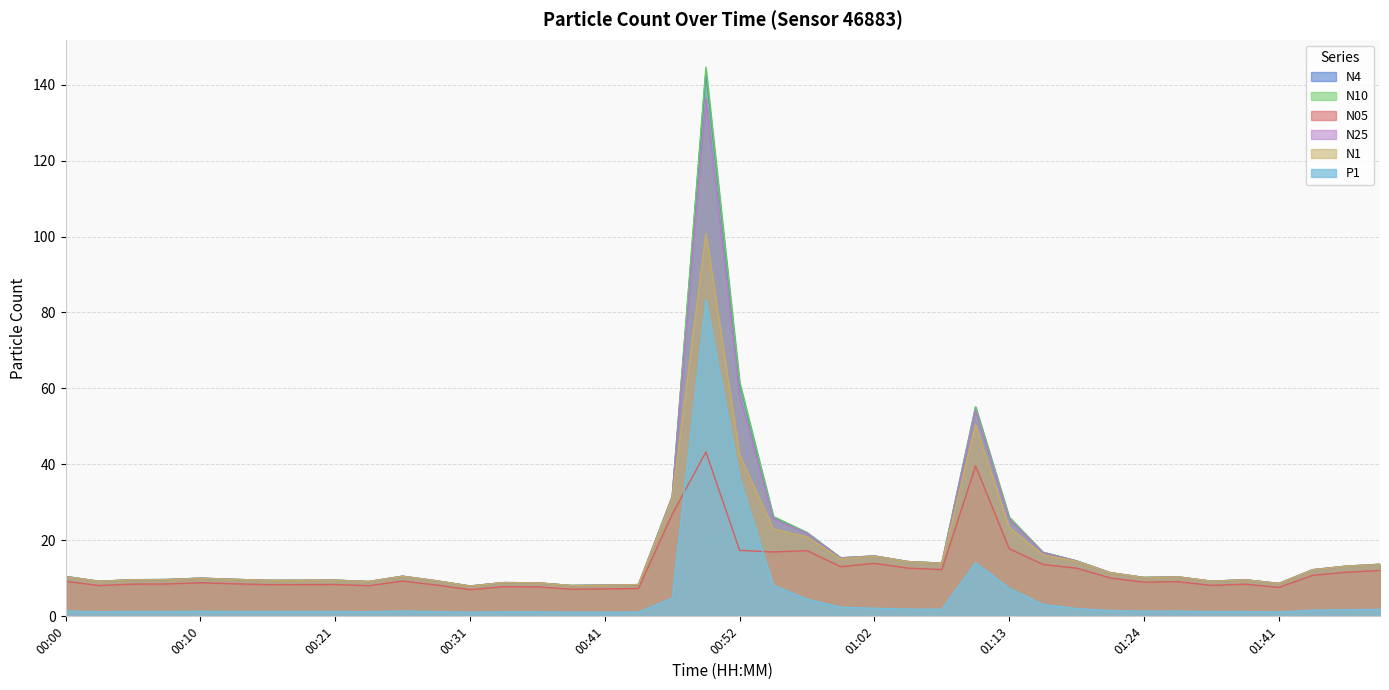

What is the value of the N05 point at the 21st from the left?

17.4